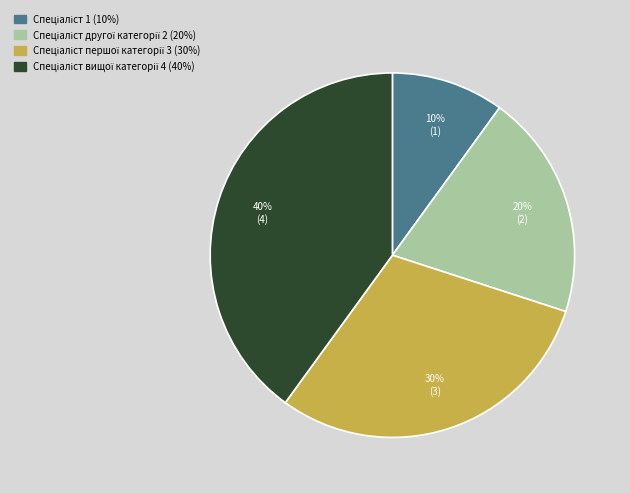

Is there a majority slice in this chart?

No